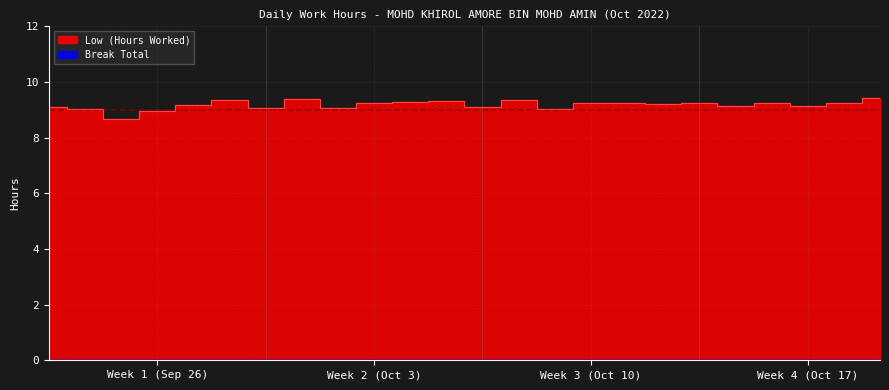

What is the minimum value shown in the chart?

8.7